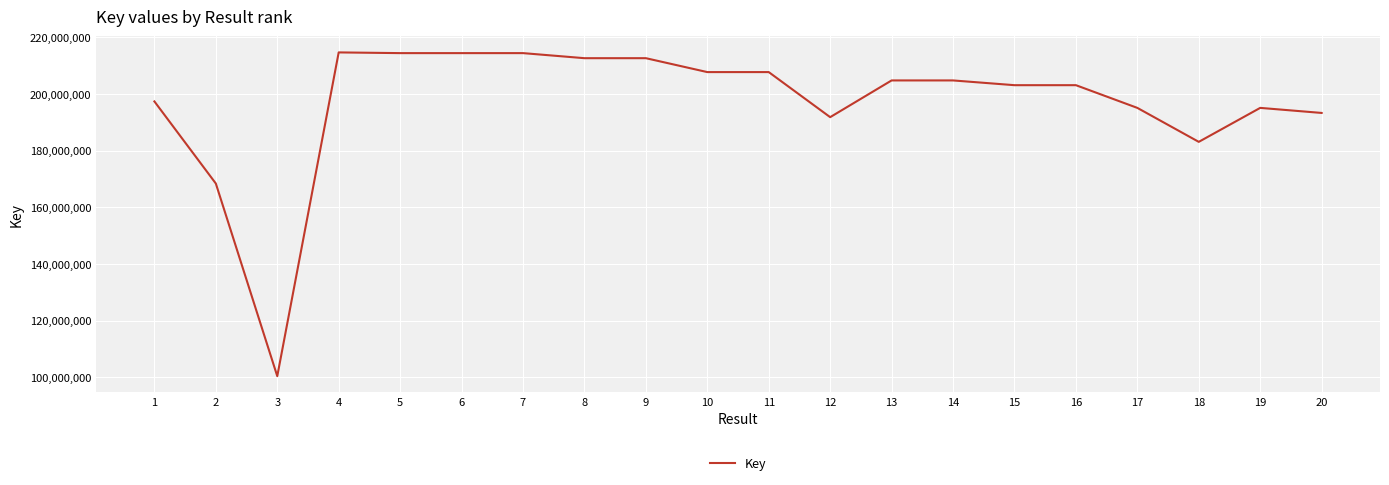

What is the minimum value shown in the chart?

100403786